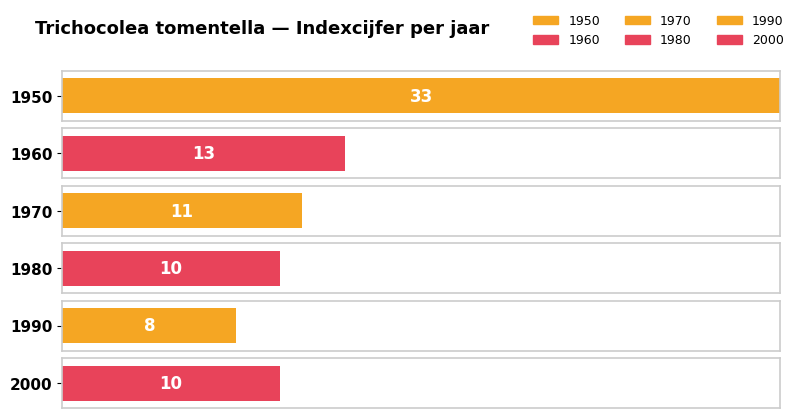

What is the ratio of the value at 1970 to the value at 1950?

0.3